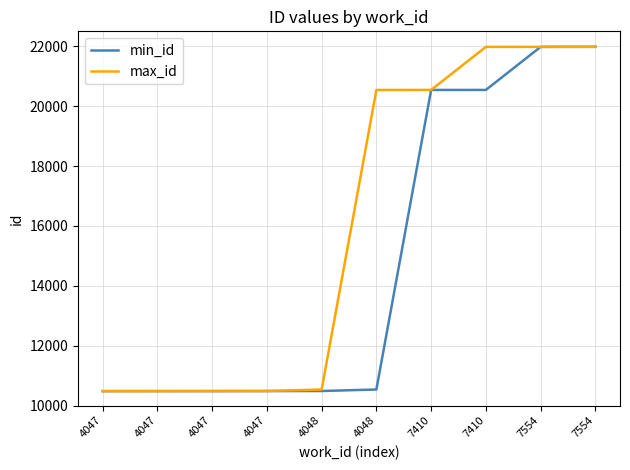

How many lines are shown in the chart?

2